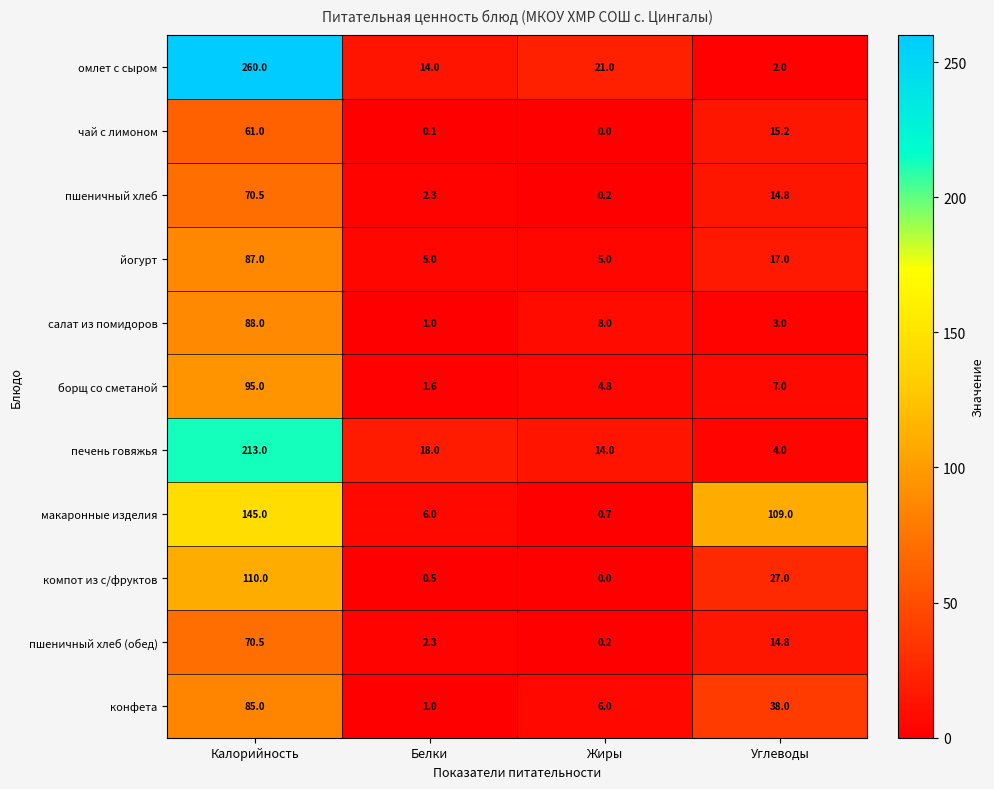

Where does the компот из с/фруктов series first go above 27?

Калорийность